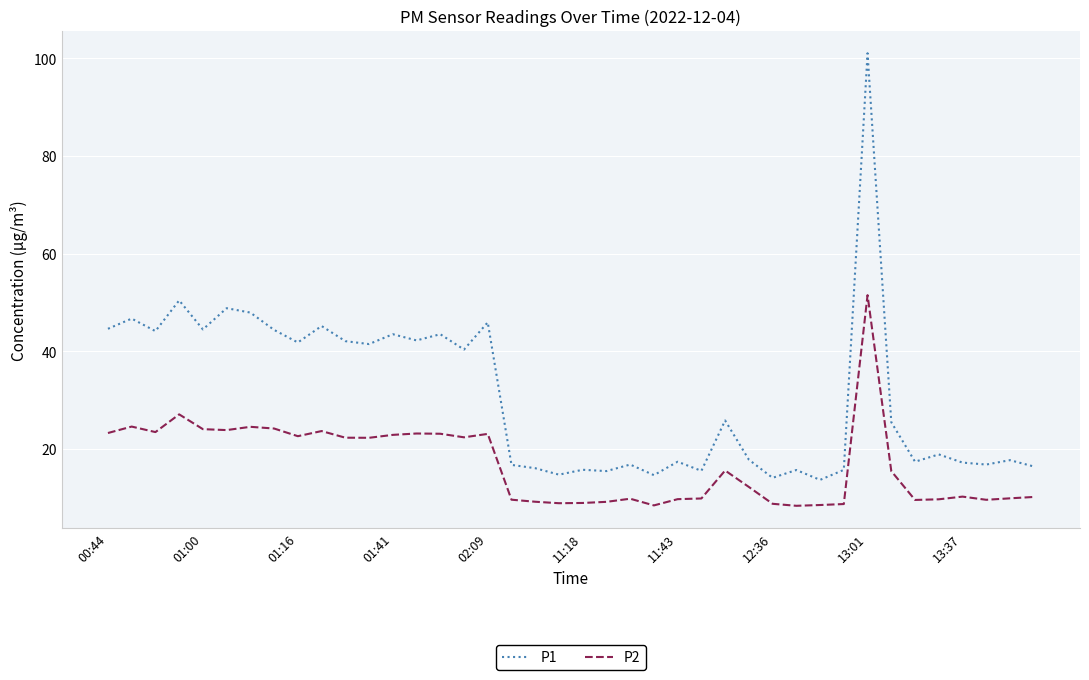

List the series in order of their peak value, lowest first.

P2, P1